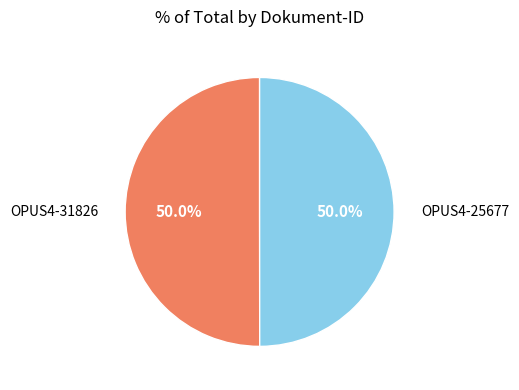

Which category has the biggest portion of the pie?

OPUS4-31826